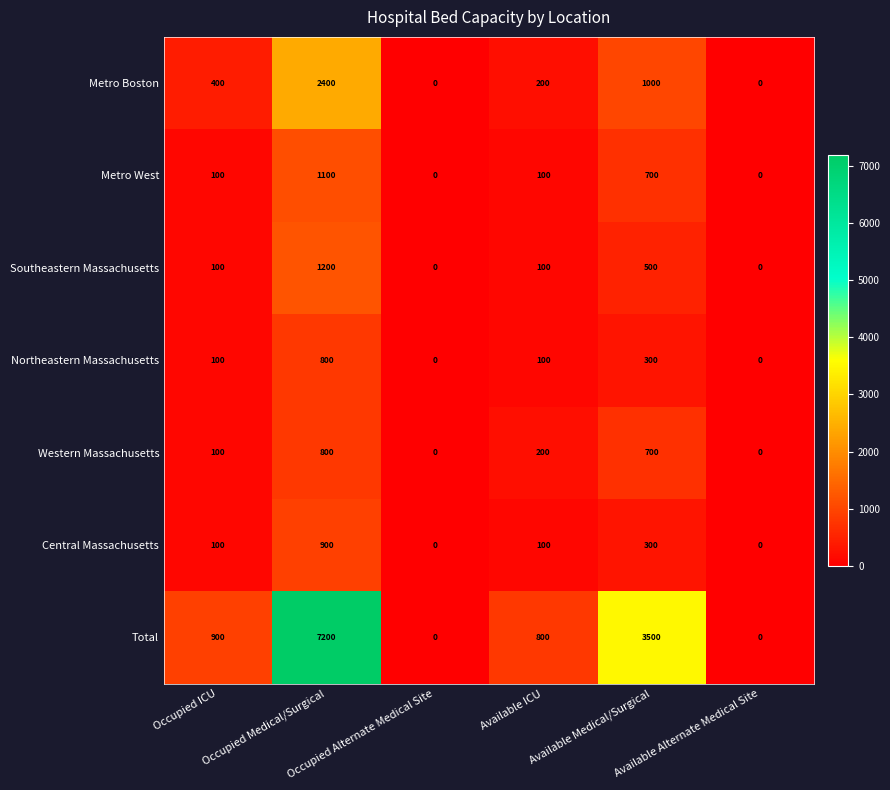

What is the maximum value for Total?

7200